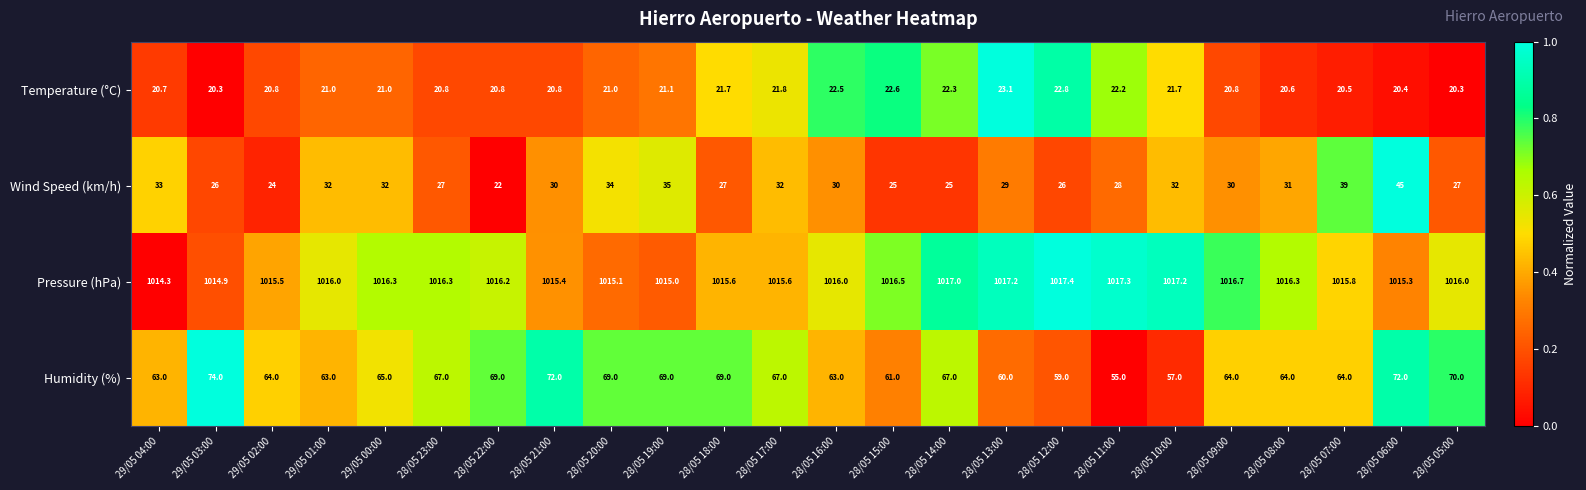

What is the difference between the Pressure (hPa) values at 28/05 11:00 and 28/05 17:00?

1.7